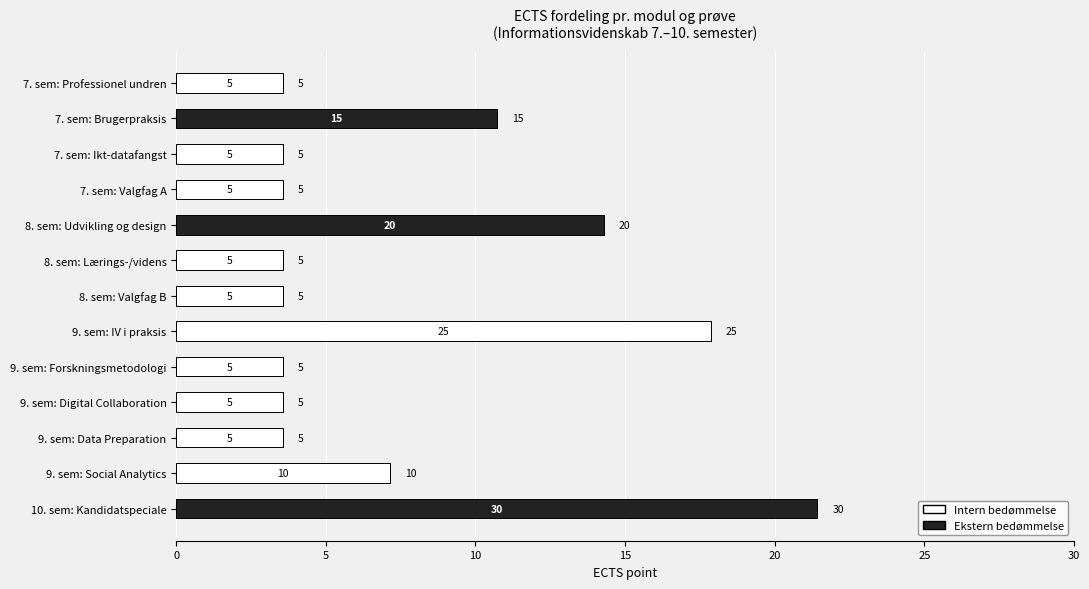

What are all the series names shown in the legend?

Intern bedømmelse, Ekstern bedømmelse